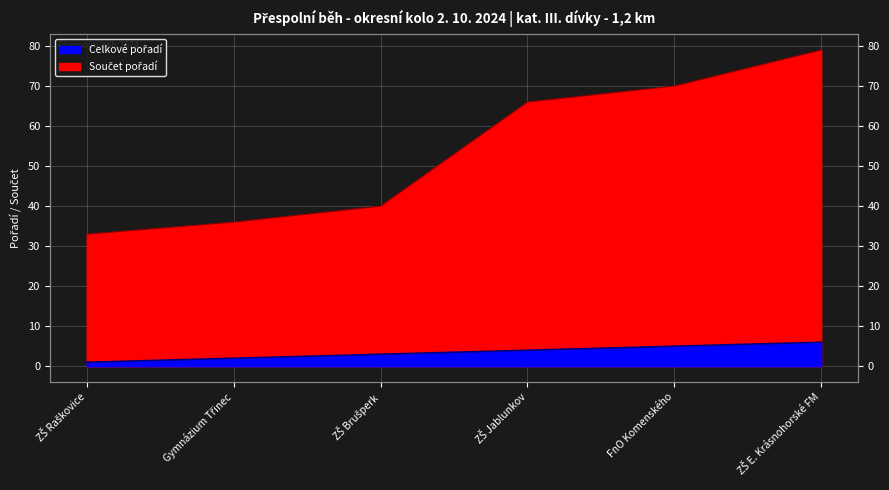

Rank the categories by Součet pořadí value from highest to lowest.

ZŠ E. Krásnohorské FM, FnO Komenského, ZŠ Jablunkov, ZŠ Brušperk, Gymnázium Třinec, ZŠ Raškovice